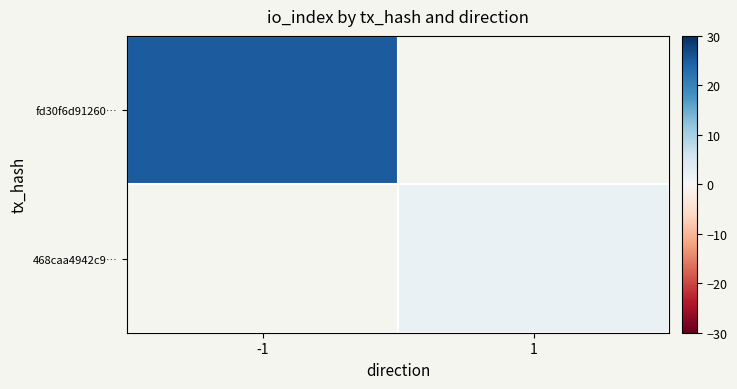

Rank the series by their maximum value, from lowest to highest.

fd30f6d91260…, 468caa4942c9…